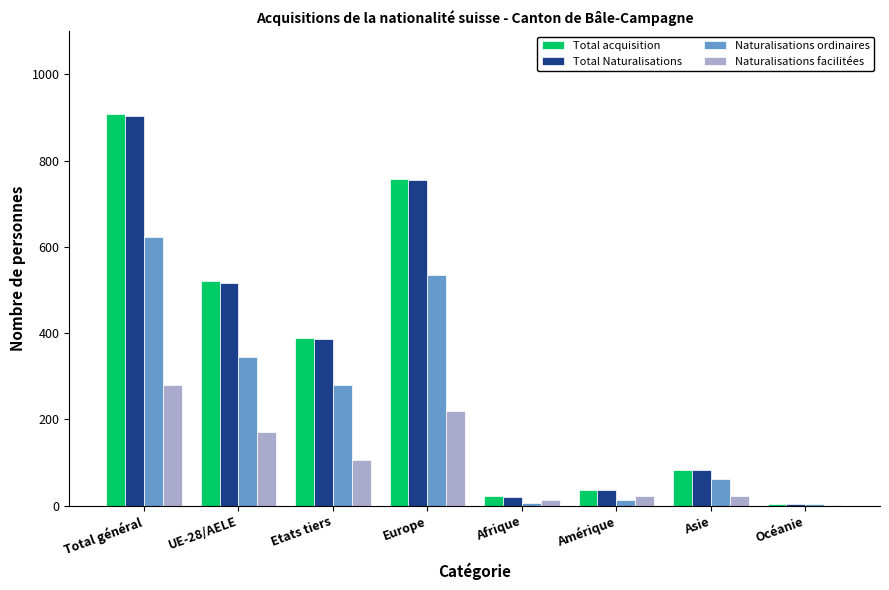

Read the Total acquisition value at Etats tiers.

388